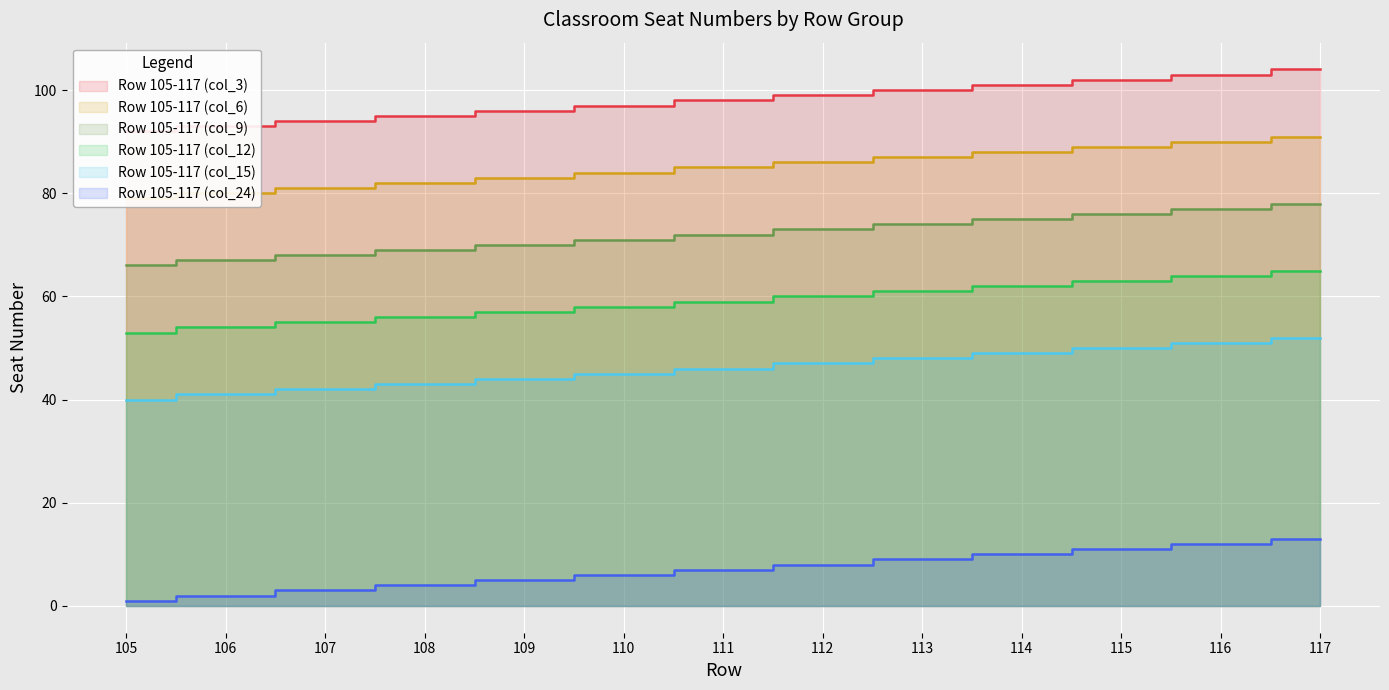

What is the highest value of the Row 105-117 (col_3) series?

104